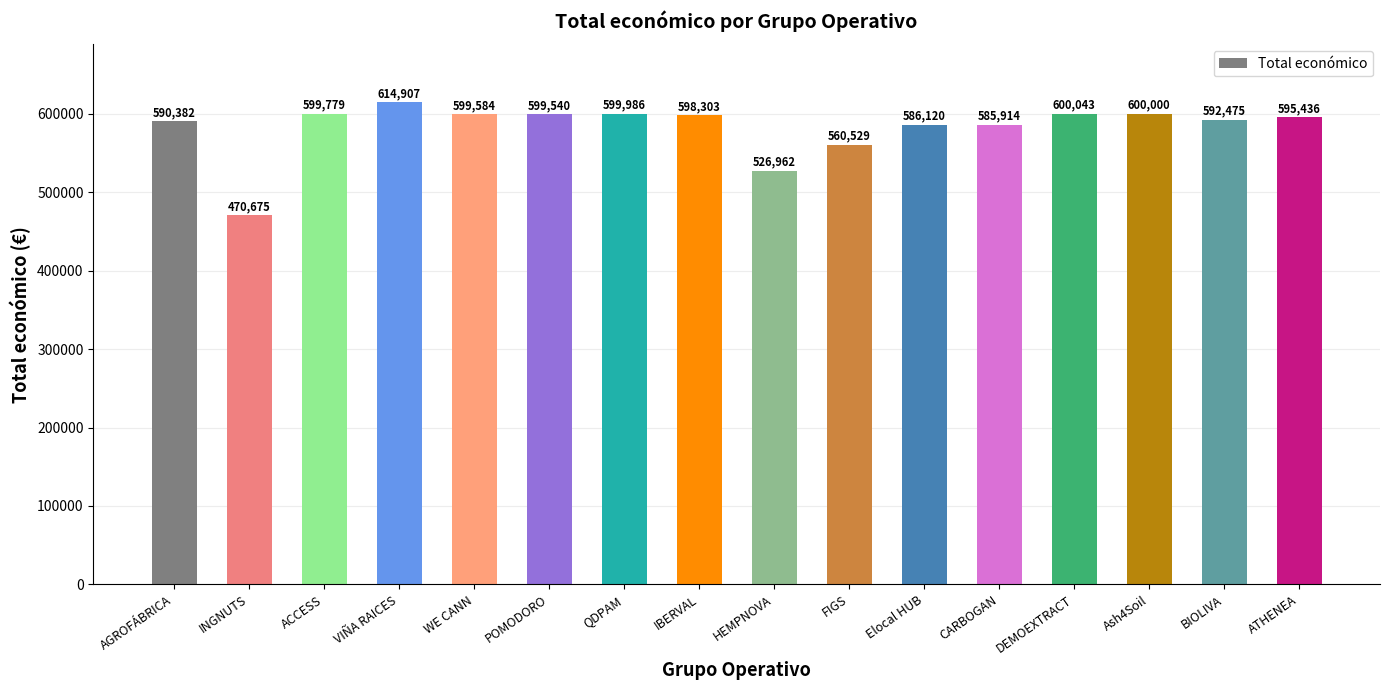

Reading left to right, what are all the values shown in this chart?

590382	470675	599779	614907	599584	599540	599986	598303	526962	560529	586120	585914	600043	600000	592475	595436